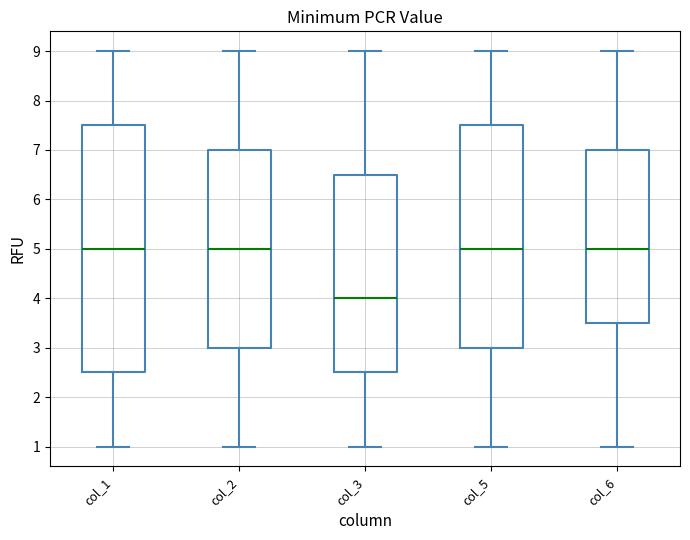

Where does the upper whisker of the box for col_5 end on the y-axis? The values are not printed on the chart, so give them approximately, as read against the axis.

9.0